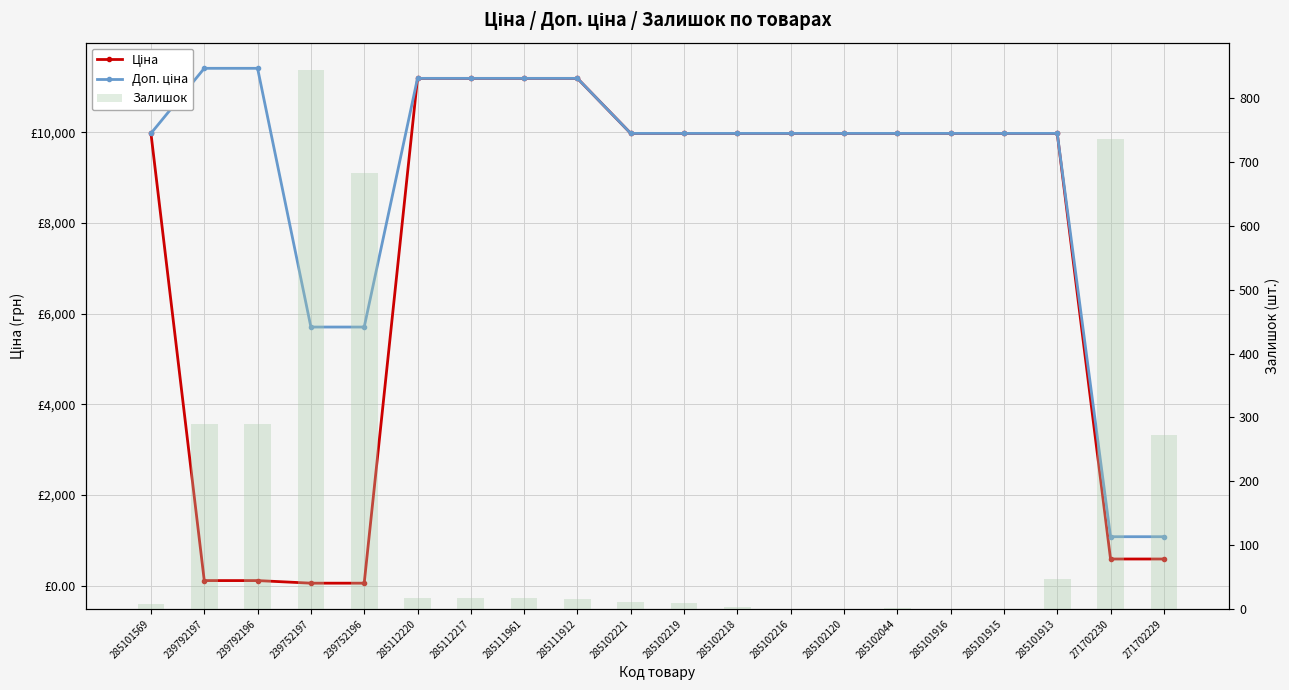

Which has a higher value, 285101913 or 285101916?

285101913